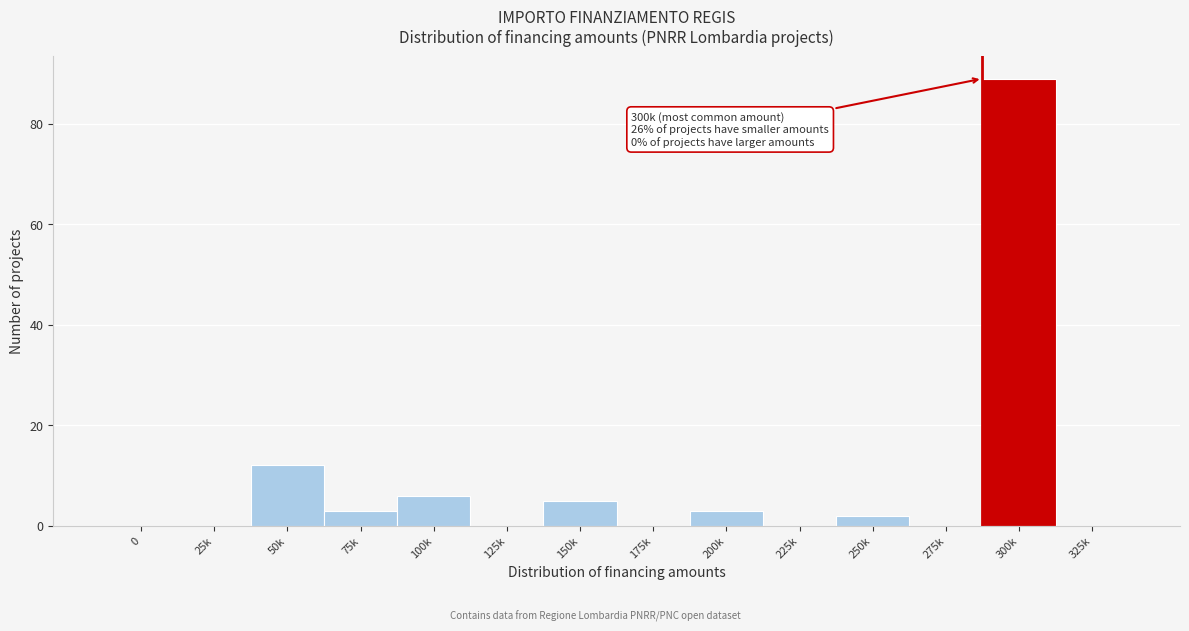

Reading right to left, extract all data points from this chart.

325k=0	300k=89	275k=0	250k=2	225k=0	200k=3	175k=0	150k=5	125k=0	100k=6	75k=3	50k=12	25k=0	0=0